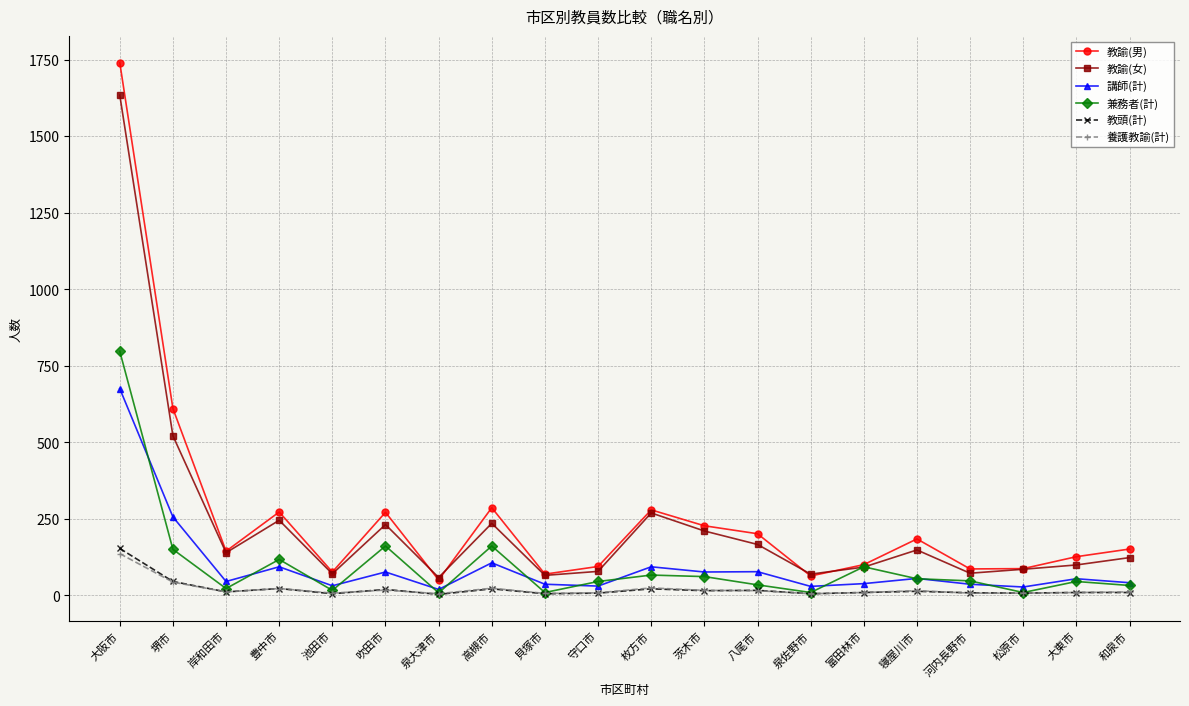

True or false: 教諭(男) has more than 2 interior local peaks.

True